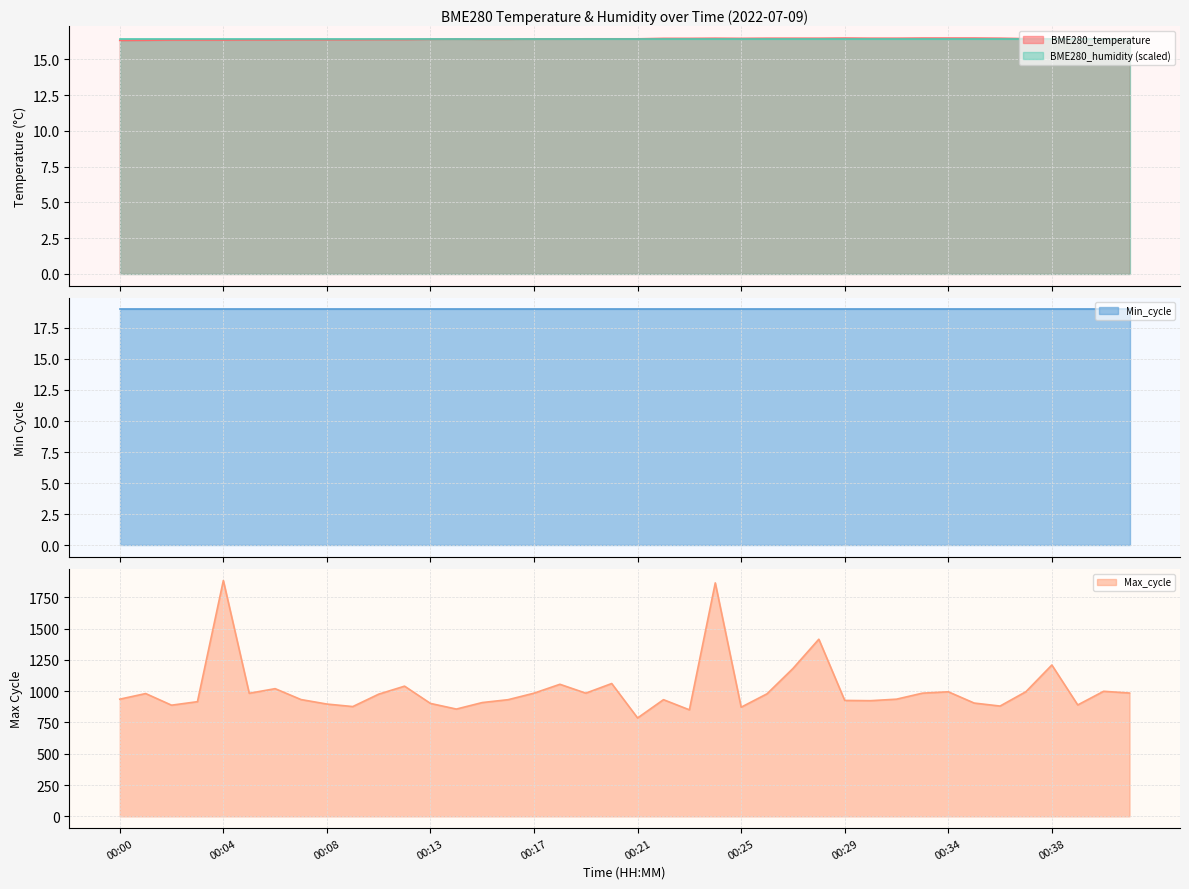

At which category does BME280_temperature reach its first local valley?

00:25